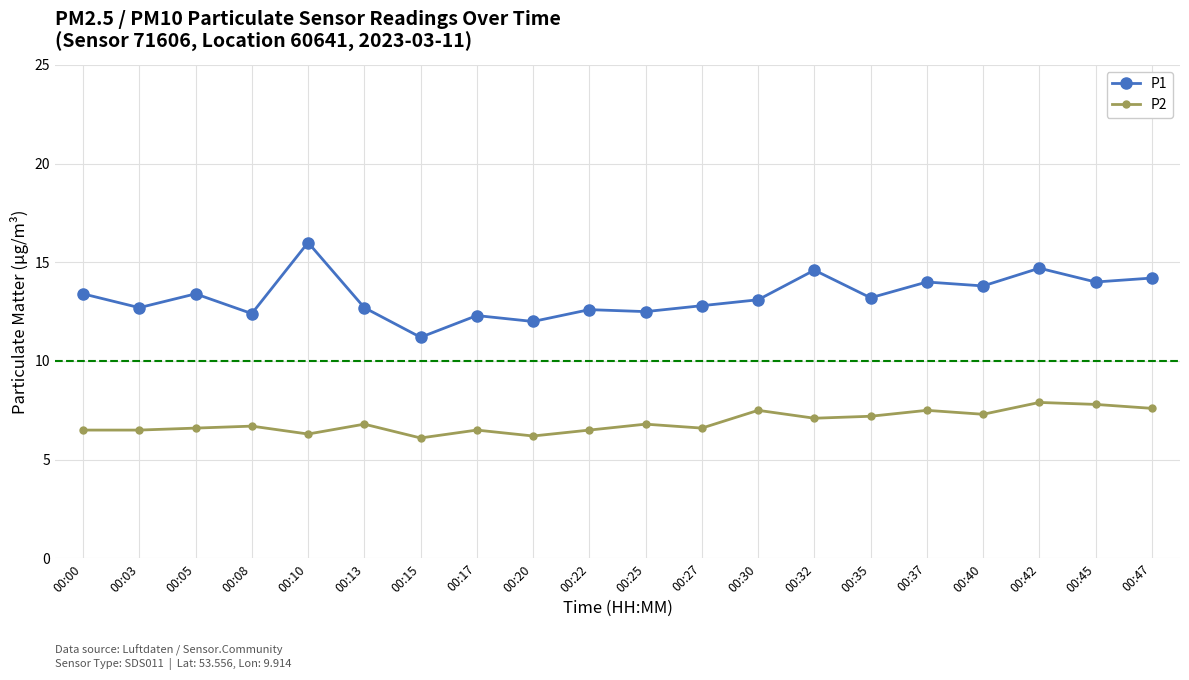

What is the value of the P1 point at the 3rd from the left?

13.4